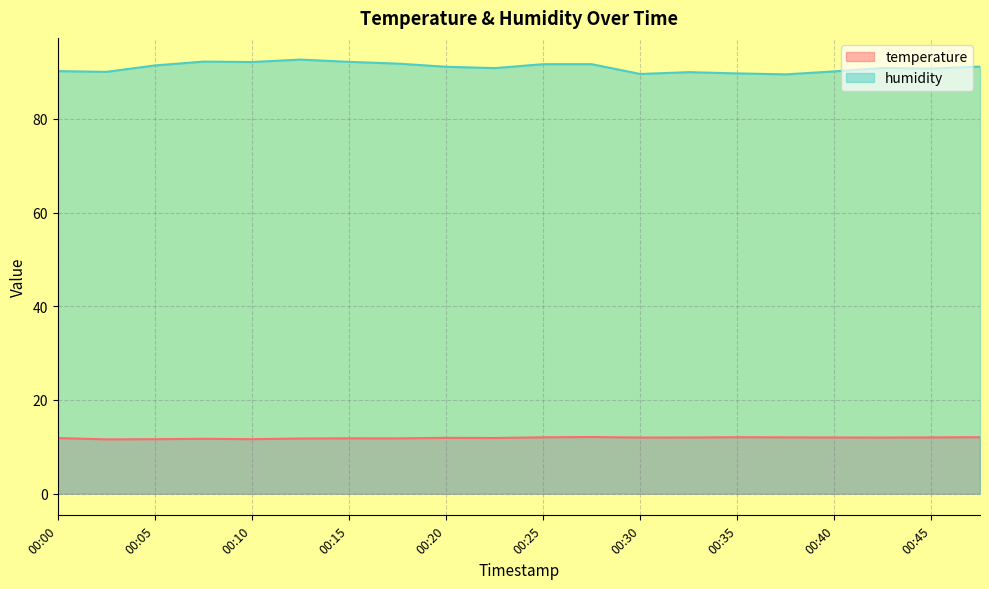

Where is humidity nearest to the value 91?

00:42